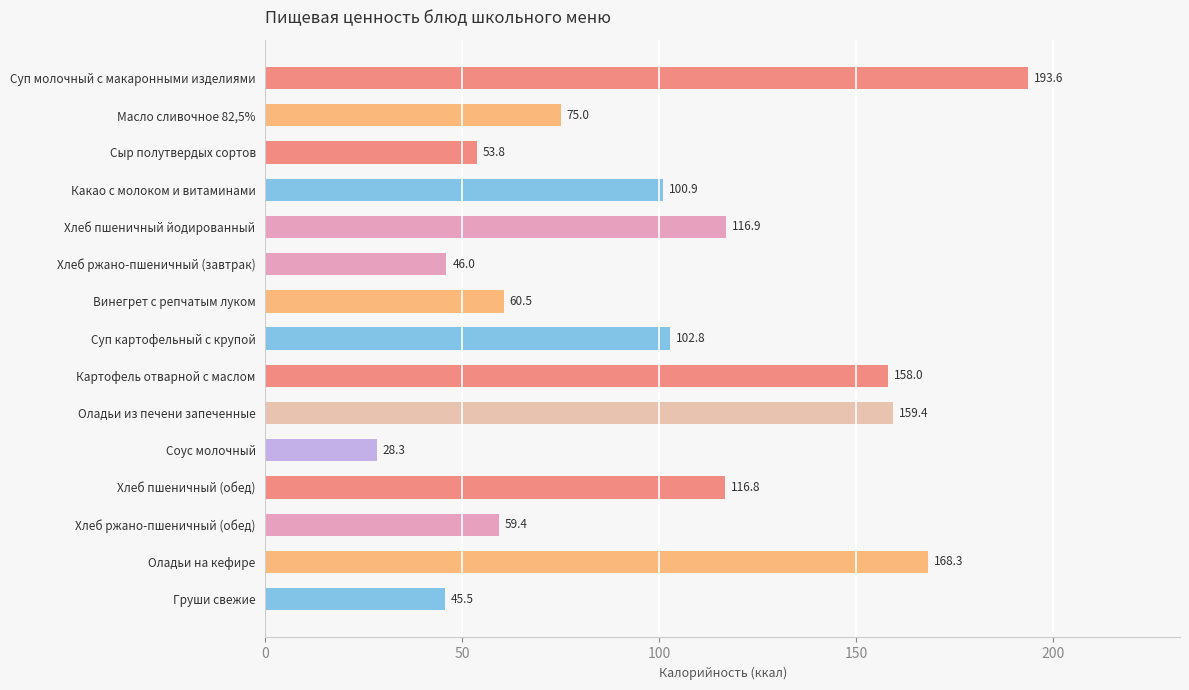

What is the greatest value displayed?

193.6